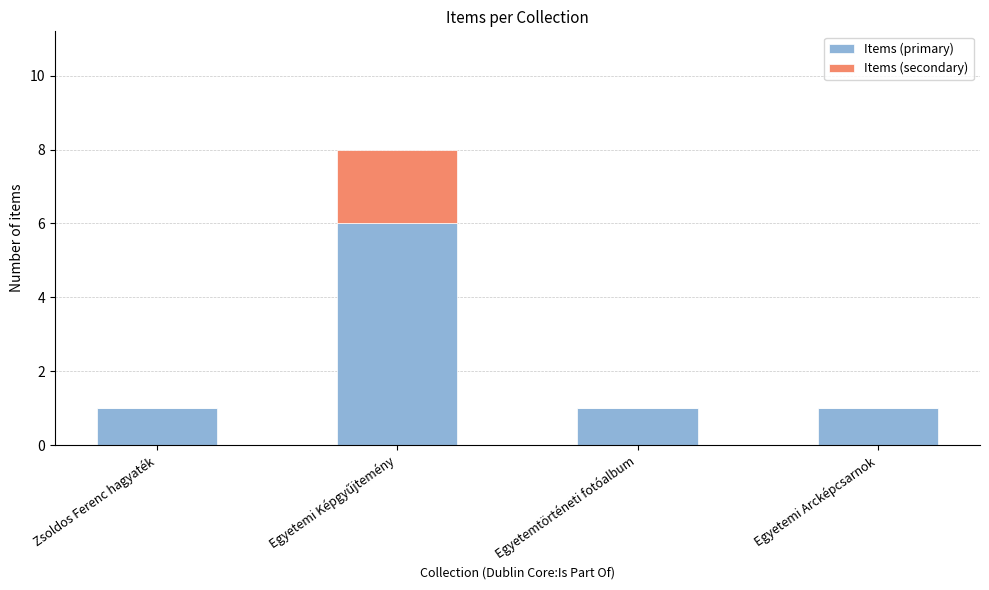

Is it true that Items (primary) equals 2 at Egyetemi Arcképcsarnok?

False